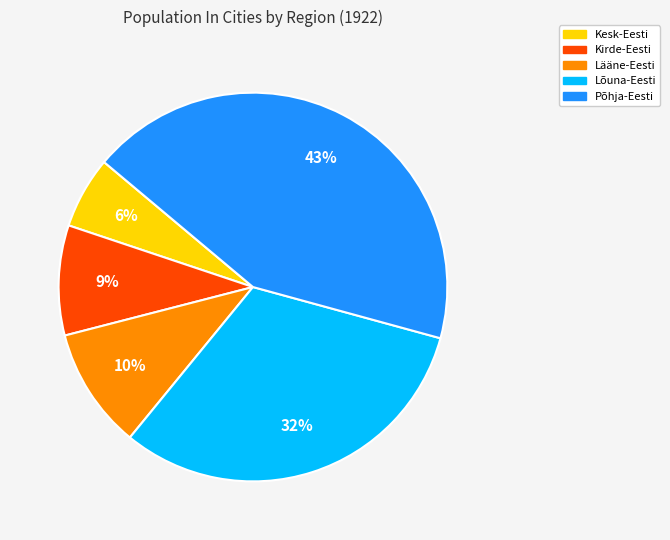

Rank the categories by value from lowest to highest.

Kesk-Eesti, Kirde-Eesti, Lääne-Eesti, Lõuna-Eesti, Põhja-Eesti